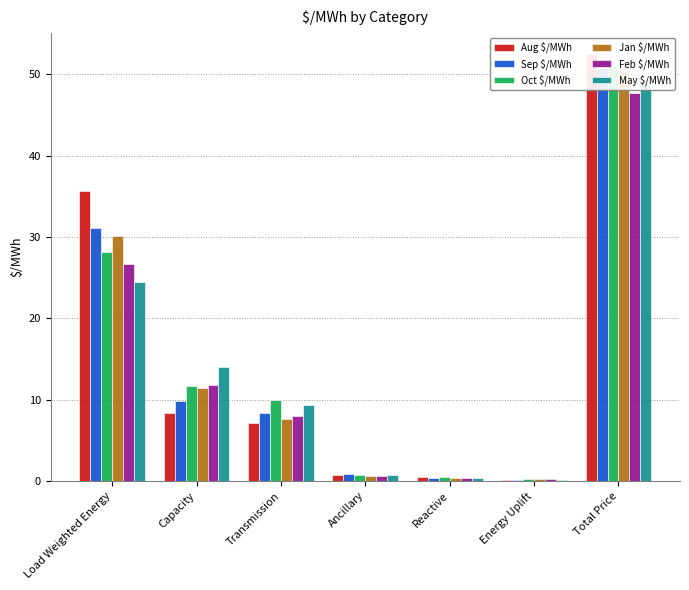

How many distinct data groups are displayed?

6